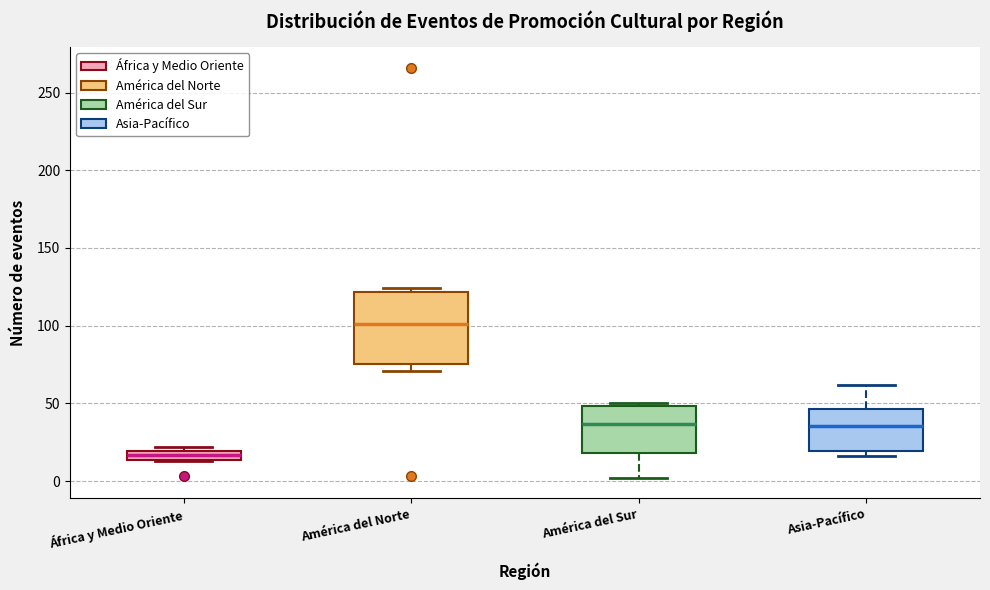

Which box has the highest median line?

América del Norte